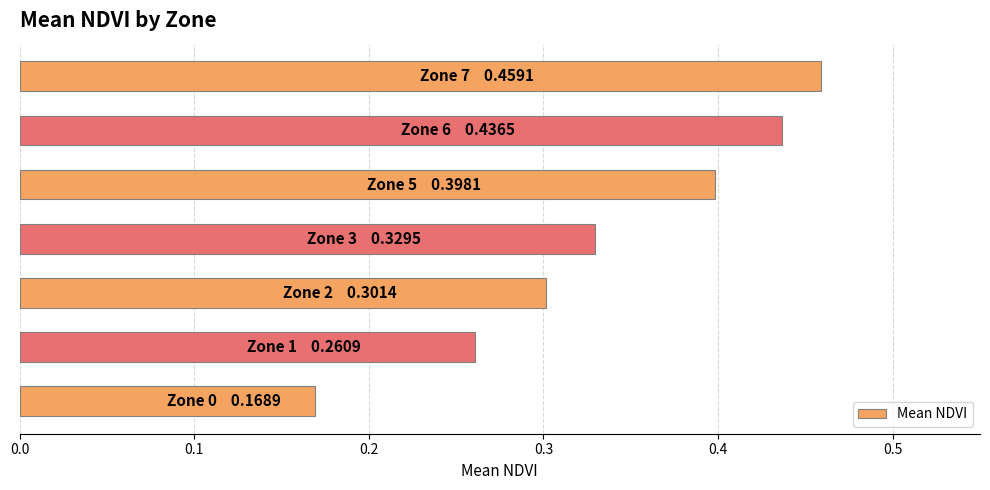

What is the sum of all values?

2.4